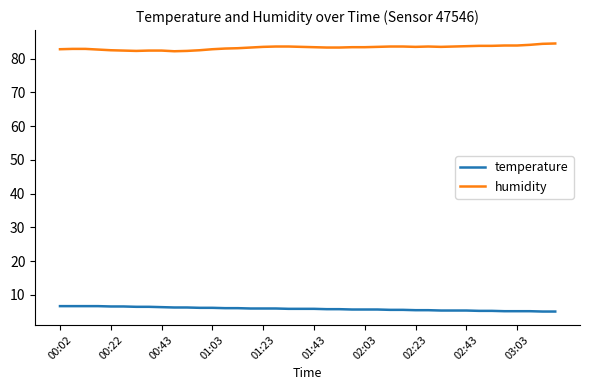

What is the difference between the second highest and minimum values in the humidity series?

2.2